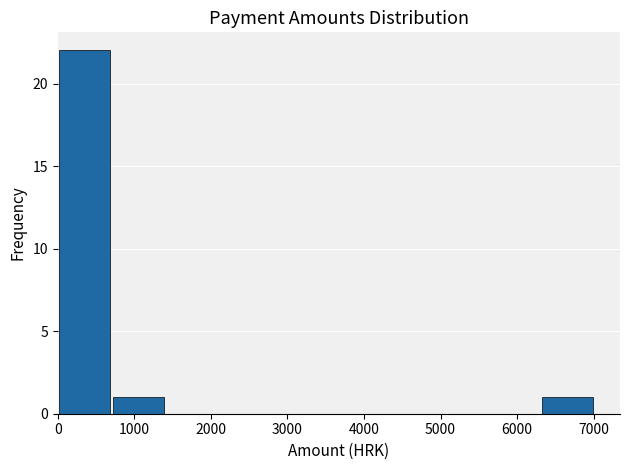

Which range on the x-axis has the tallest bar?

0 to 700